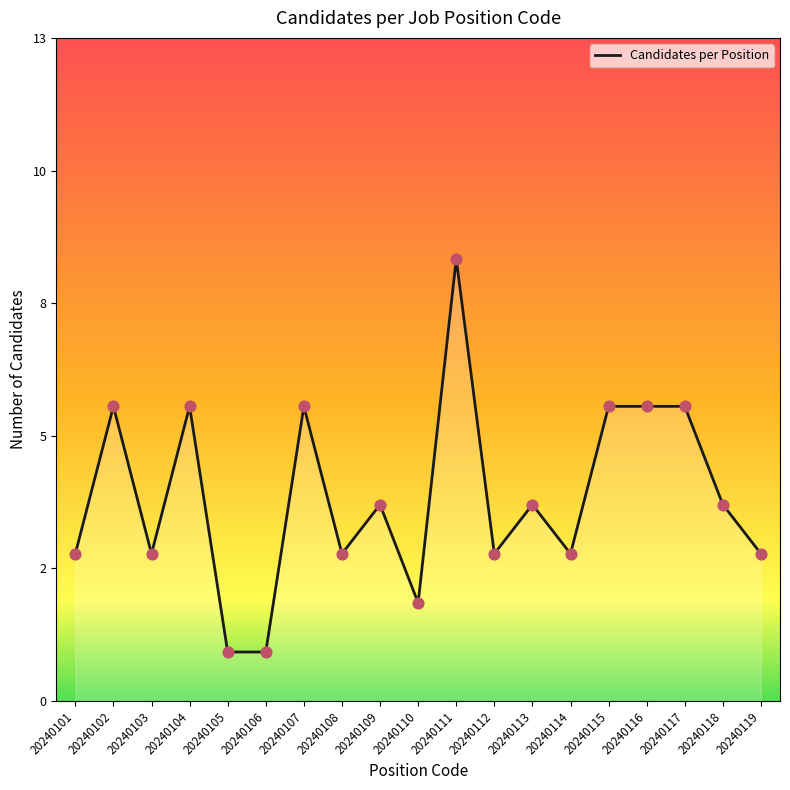

Between 20240101 and 20240115, which is larger?

20240115